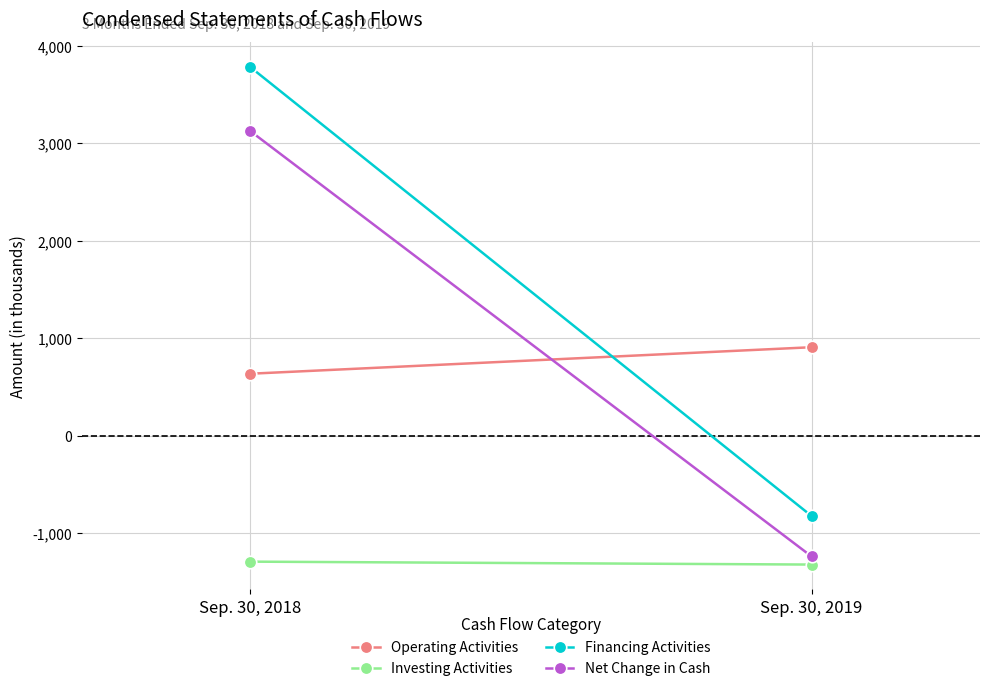

How many lines are shown in the chart?

4